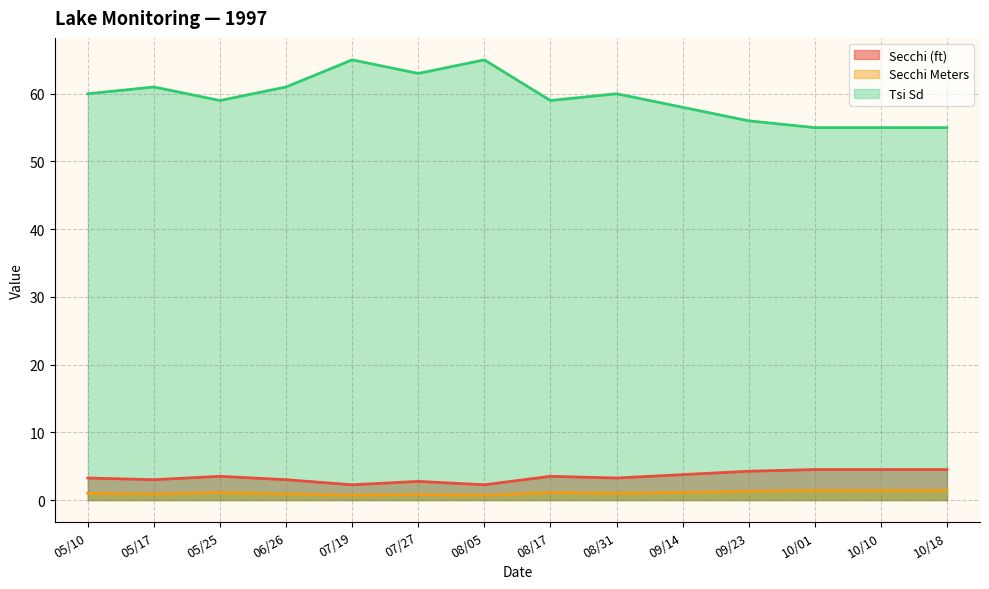

In Tsi Sd, how many points are lower than both neighbors (excluding endpoints)?

3